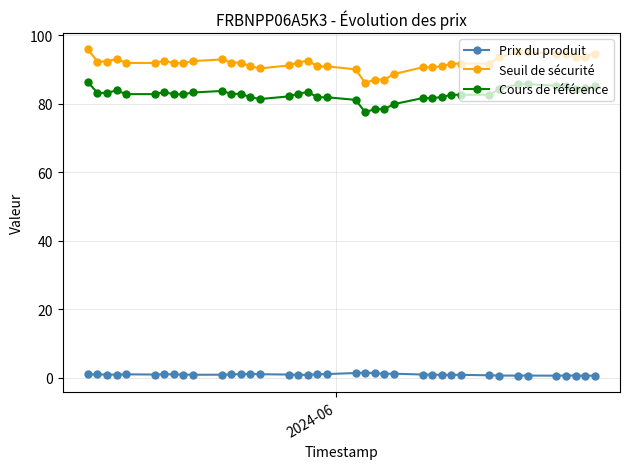

Which series has the largest range (max minus min)?

Seuil de sécurité